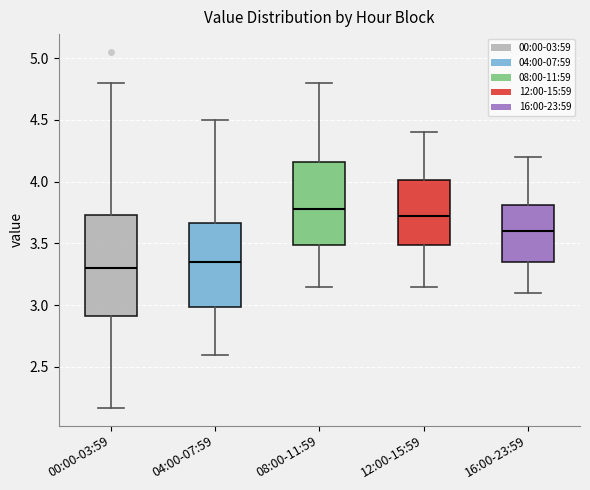

Reading left to right, read every box against the y-axis: the position of its median line, the range the box covers, and the ends of its whiskers. The values are not printed on the chart, so give them approximately, as read against the axis.

00:00-03:59: median 3.30, box 2.90 to 3.75, whiskers 2.15 to 4.80
04:00-07:59: median 3.35, box 3.00 to 3.65, whiskers 2.60 to 4.50
08:00-11:59: median 3.80, box 3.50 to 4.15, whiskers 3.15 to 4.80
12:00-15:59: median 3.75, box 3.50 to 4.00, whiskers 3.15 to 4.40
16:00-23:59: median 3.60, box 3.35 to 3.80, whiskers 3.10 to 4.20